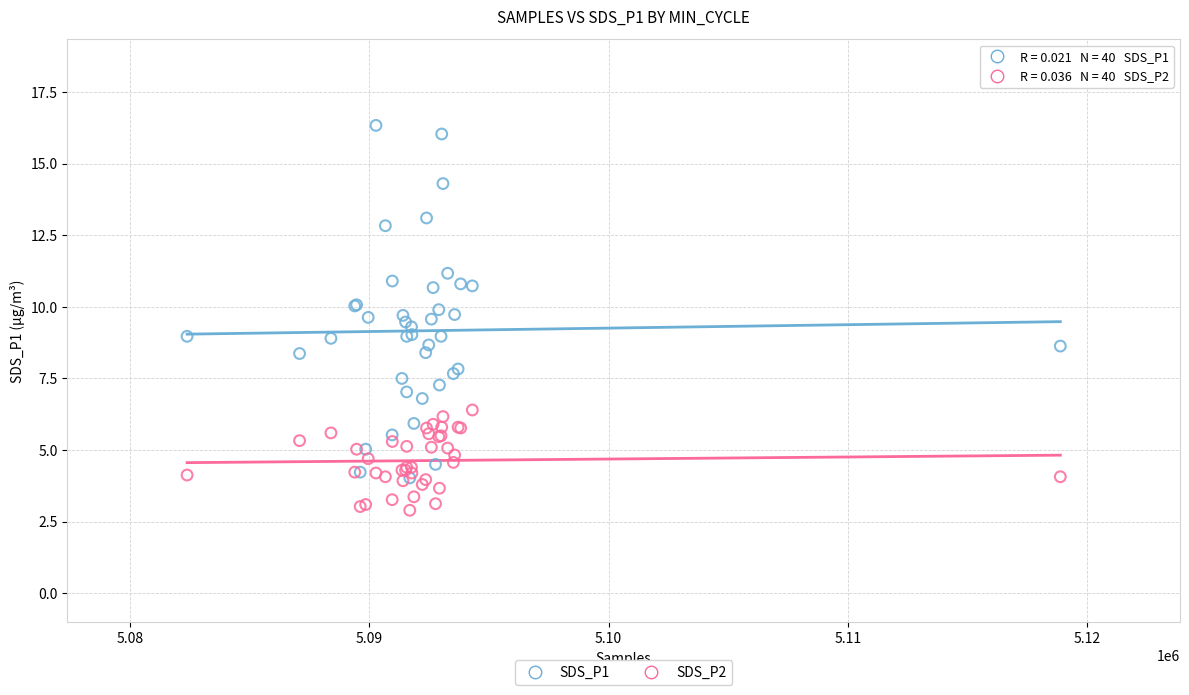

Which series has the largest Y range (max minus min)?

SDS_P1